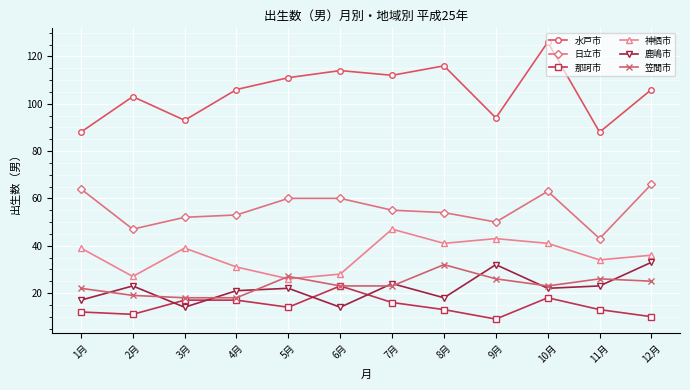

What is the total value across all series at 9月?

254